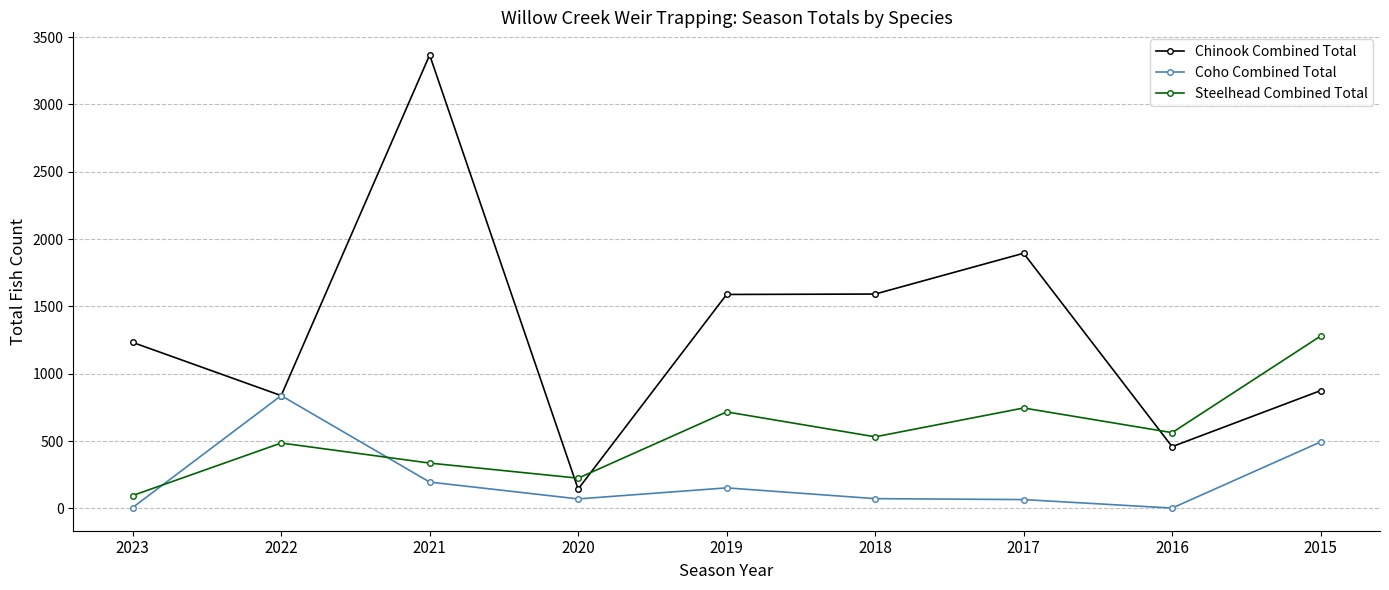

What value does the Coho Combined Total series have at 2019?

153